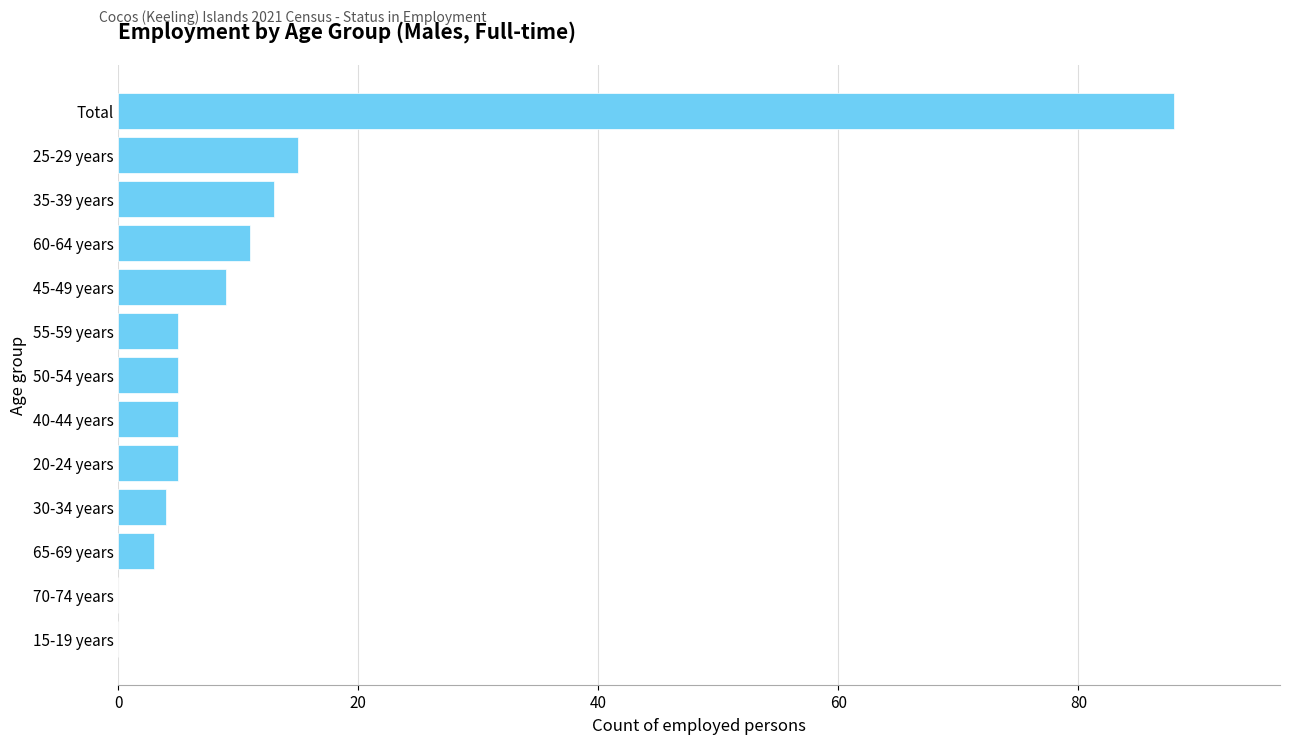

What is the change in value from 15-19 years to 60-64 years?

+11